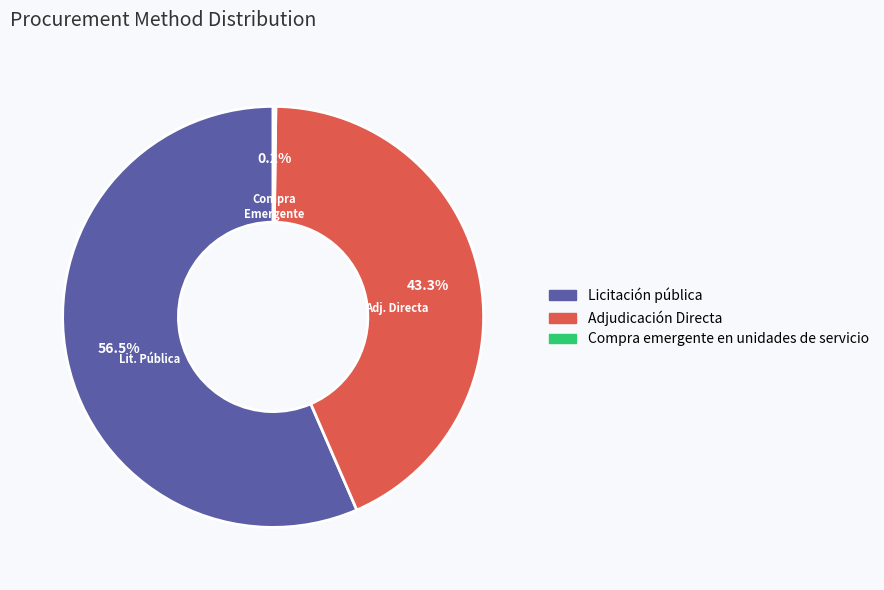

How much of the chart is everything except Licitación pública?

43.5%